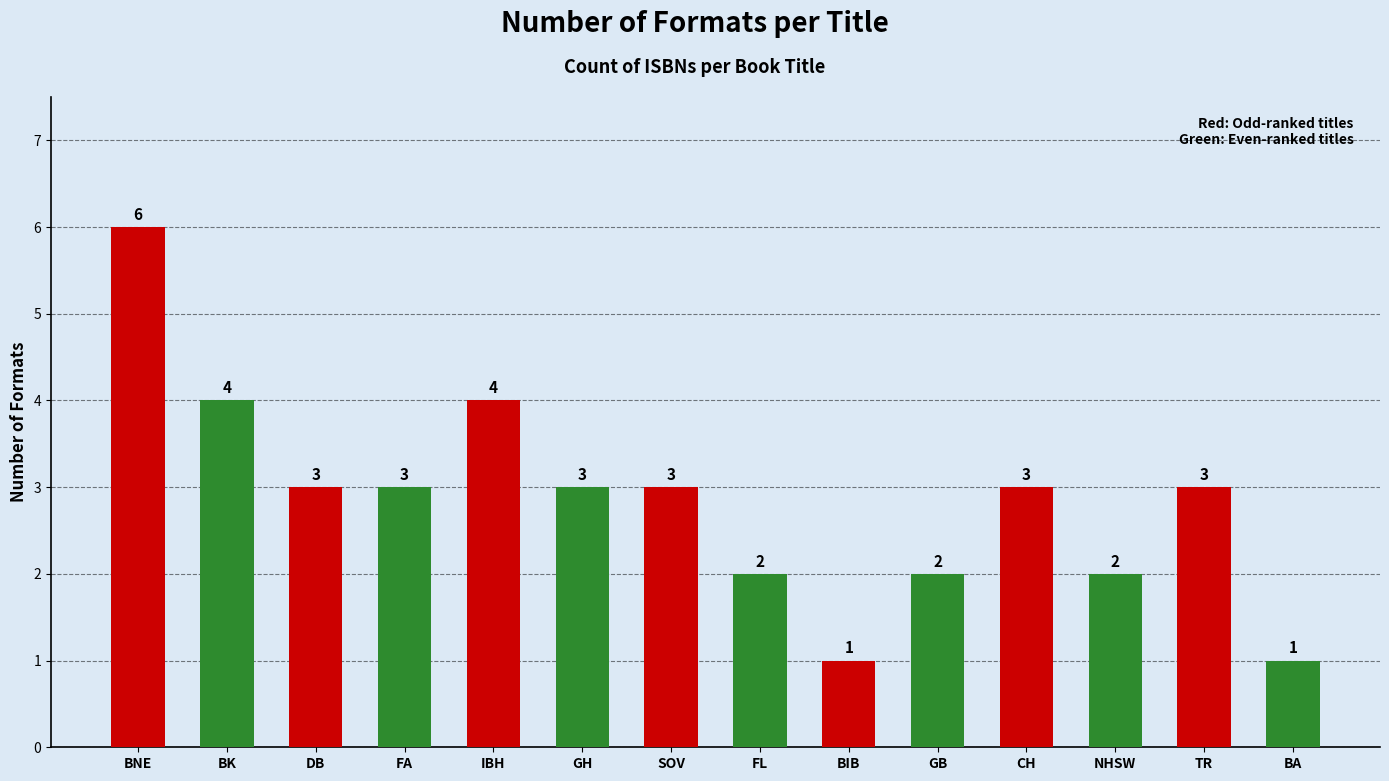

What is the greatest value displayed?

6